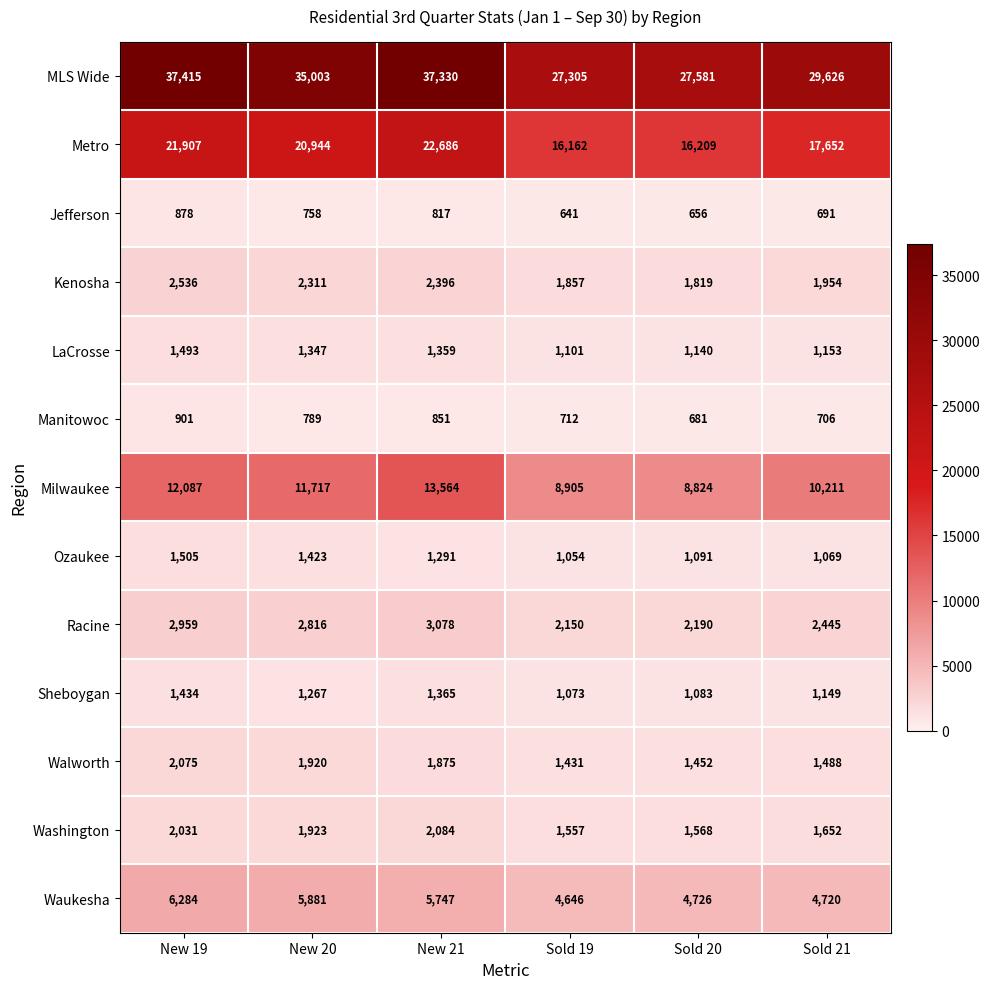

What is the highest value of the Metro series?

22686